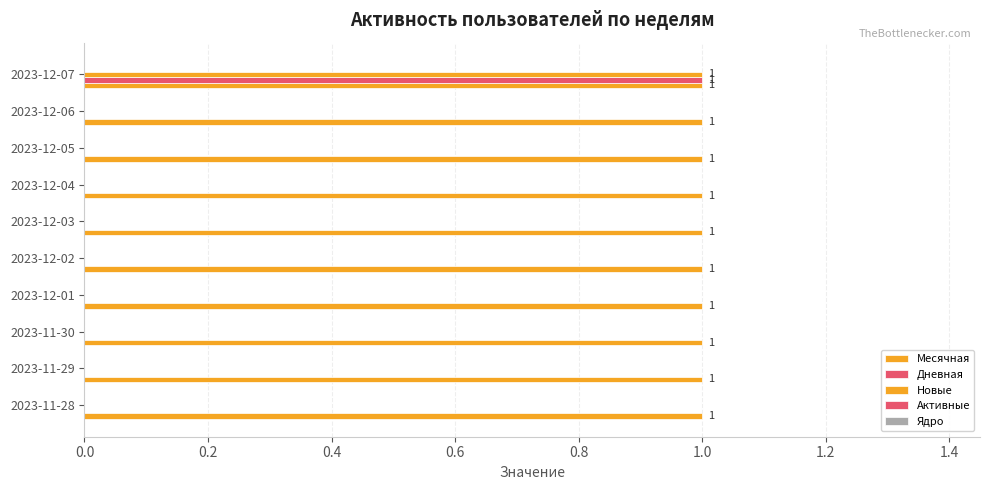

How many categories are shown in the chart?

10